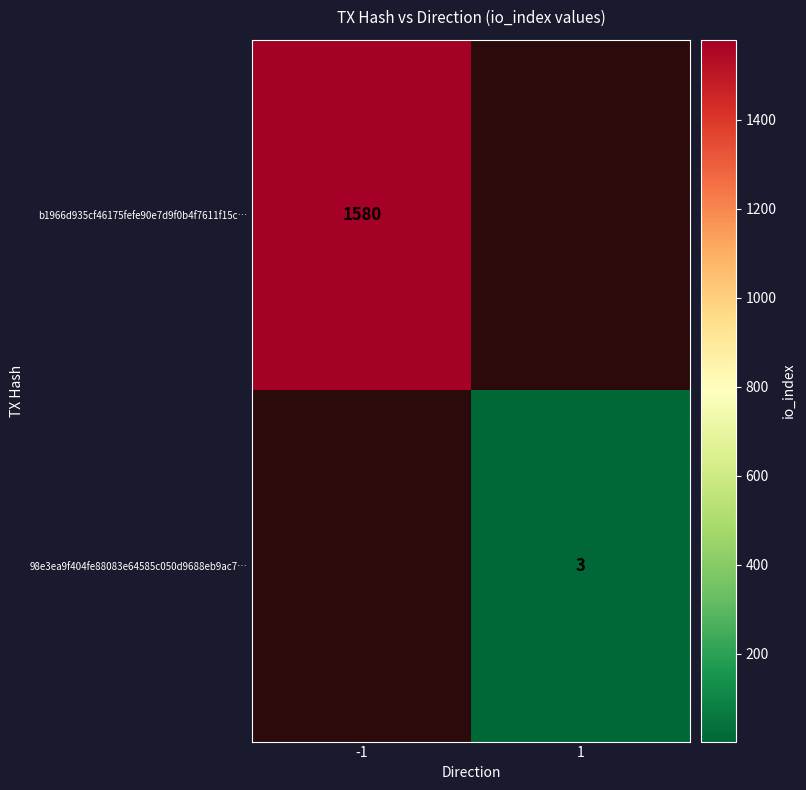

How many distinct data groups are displayed?

2